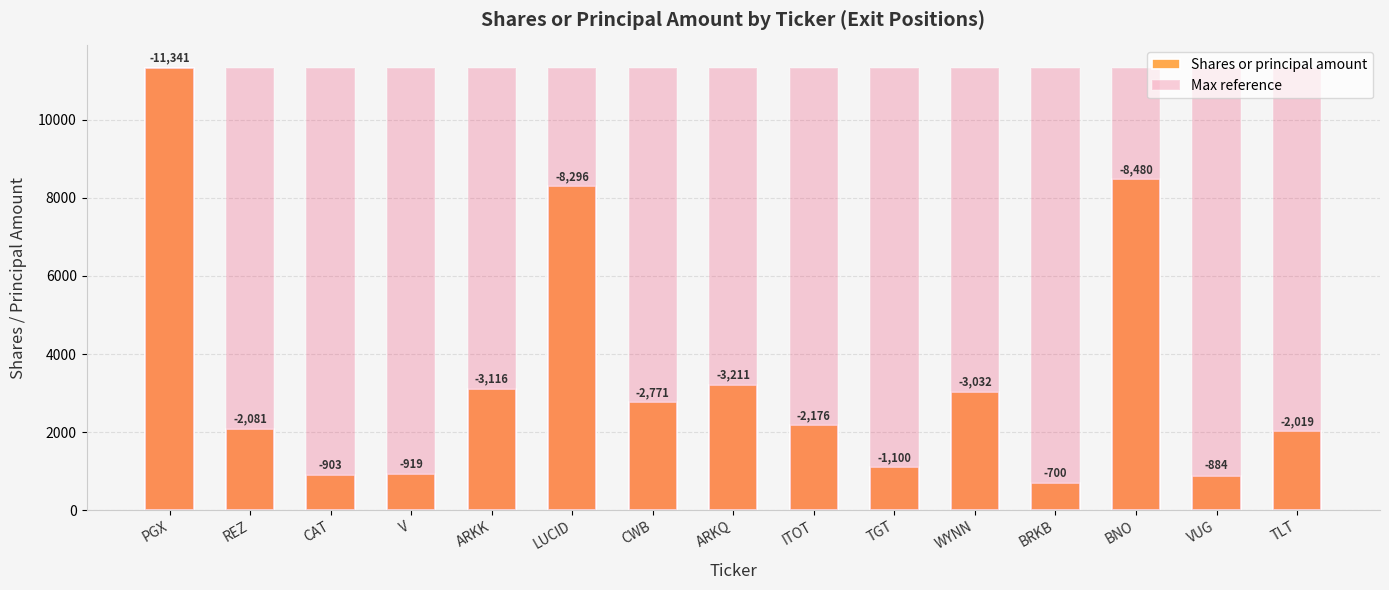

How many groups of bars are there?

15